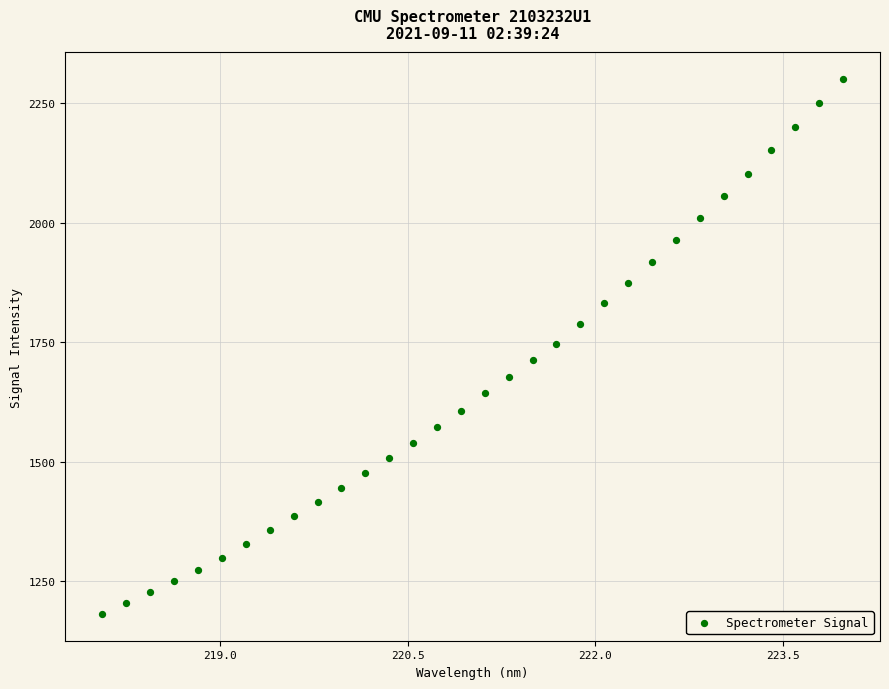

What is the range of Y values (max minus min)?

1118.7